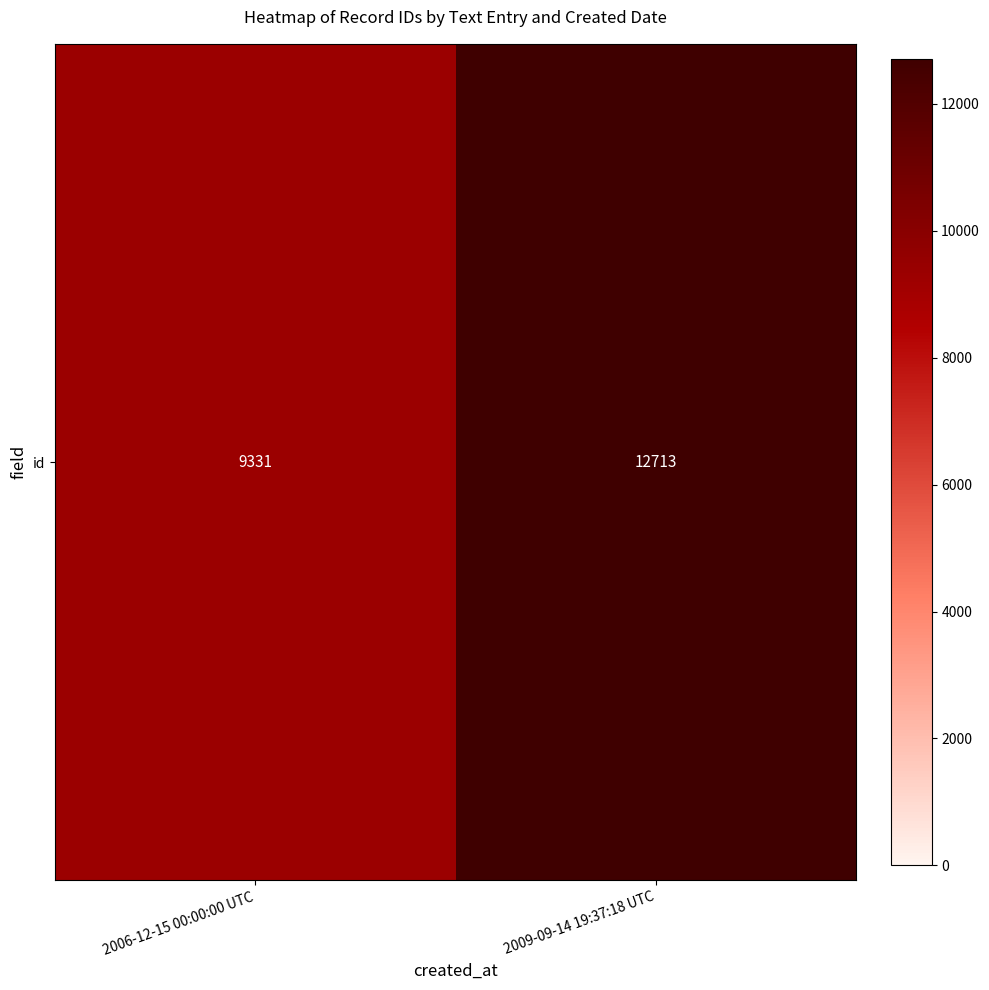

The value at 2006-12-15 00:00:00 UTC is 9331. True or false?

True